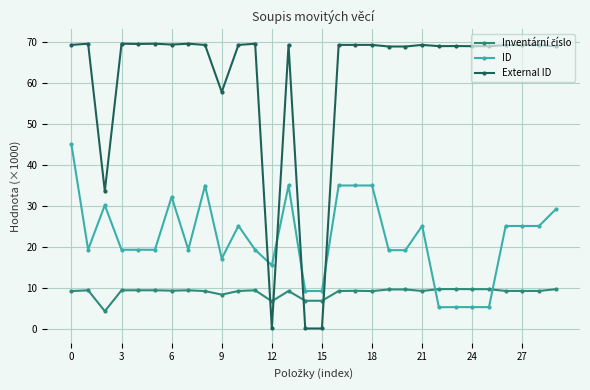

After their last crossing, which series has the higher values: ID or External ID?

External ID